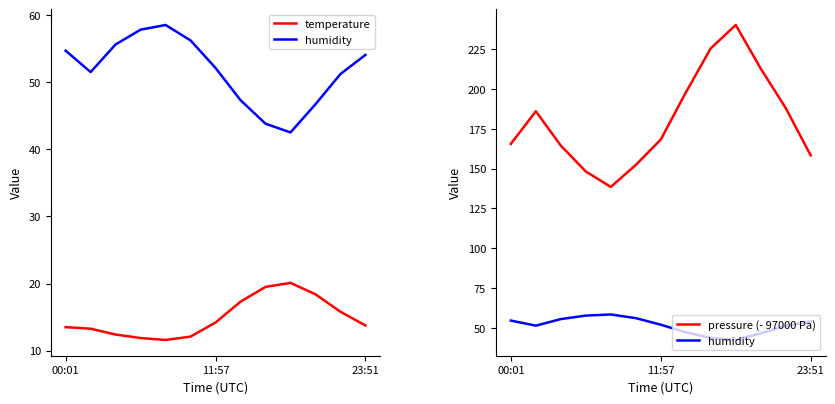

List the series in order of their overall mean, highest first.

pressure (- 97000 Pa), humidity, temperature